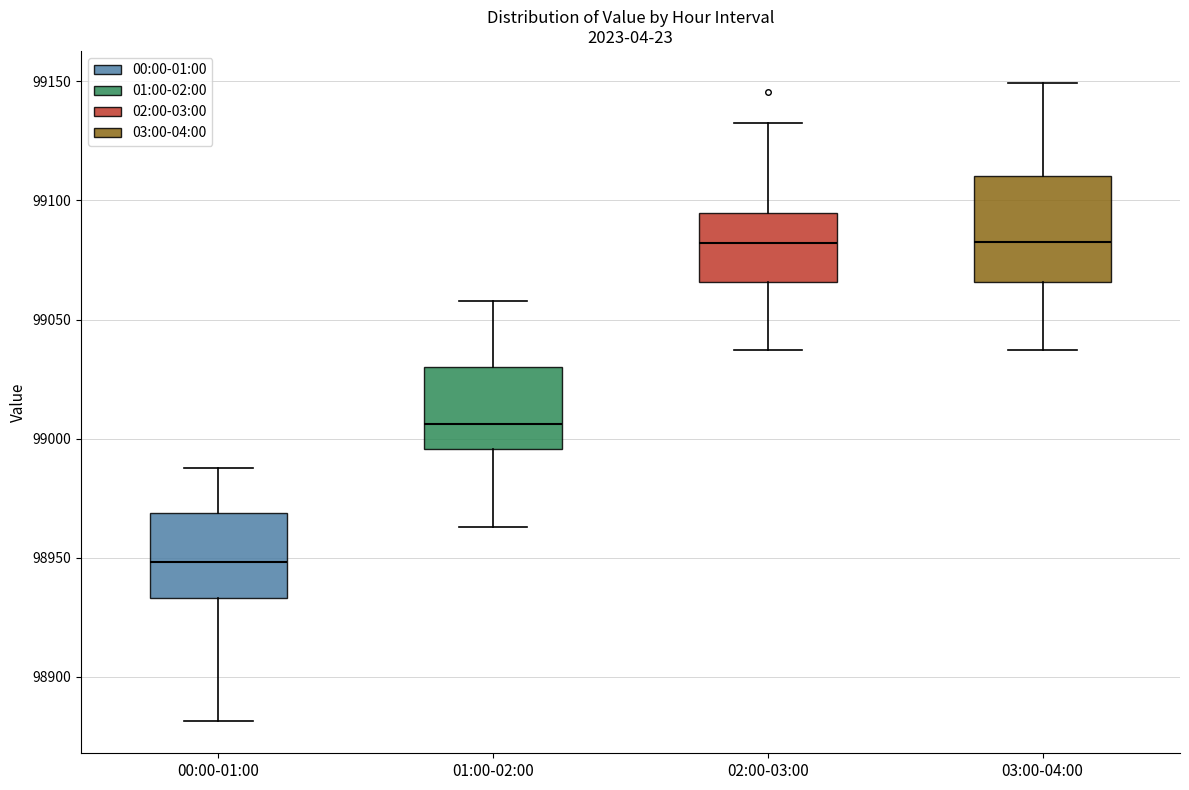

Reading left to right, transcribe this box plot: for each box, give where its median line is, the range the box spans, and where its two whiskers end, as read against the y-axis. The values are not printed on the chart, so give them approximately, as read against the axis.

00:00-01:00: median 98950, box 98935 to 98970, whiskers 98880 to 98990
01:00-02:00: median 99005, box 98995 to 99030, whiskers 98965 to 99060
02:00-03:00: median 99080, box 99065 to 99095, whiskers 99035 to 99135
03:00-04:00: median 99080, box 99065 to 99110, whiskers 99035 to 99150